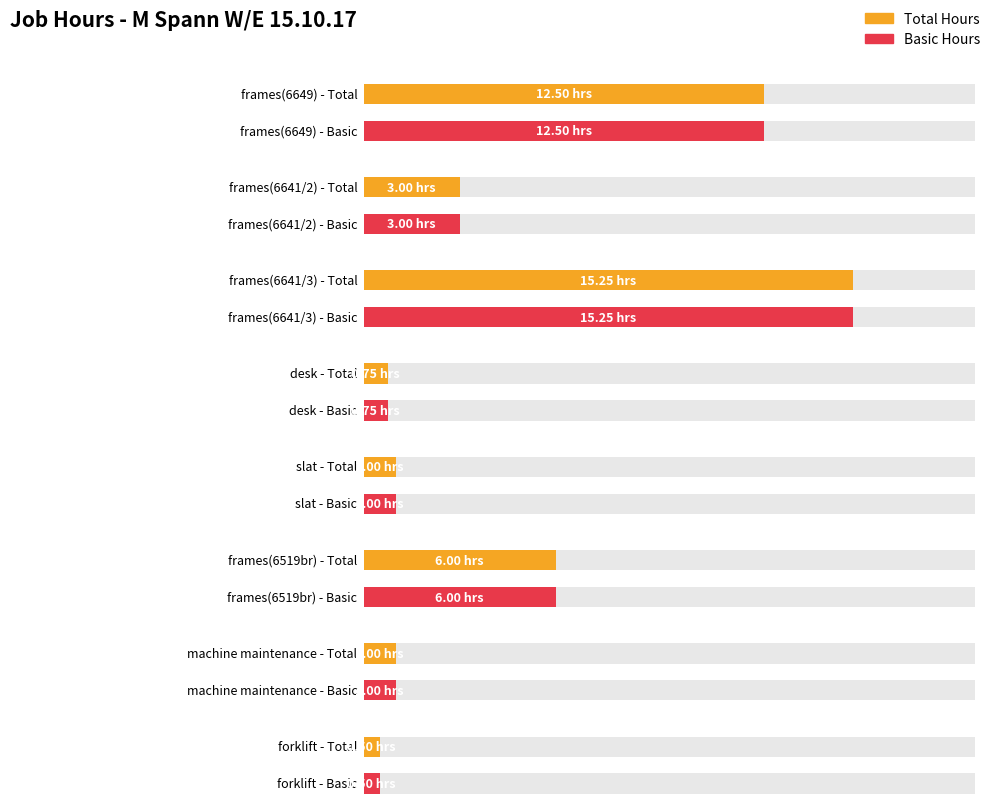

What is the difference between the maximum and minimum values in the Total series?

14.8